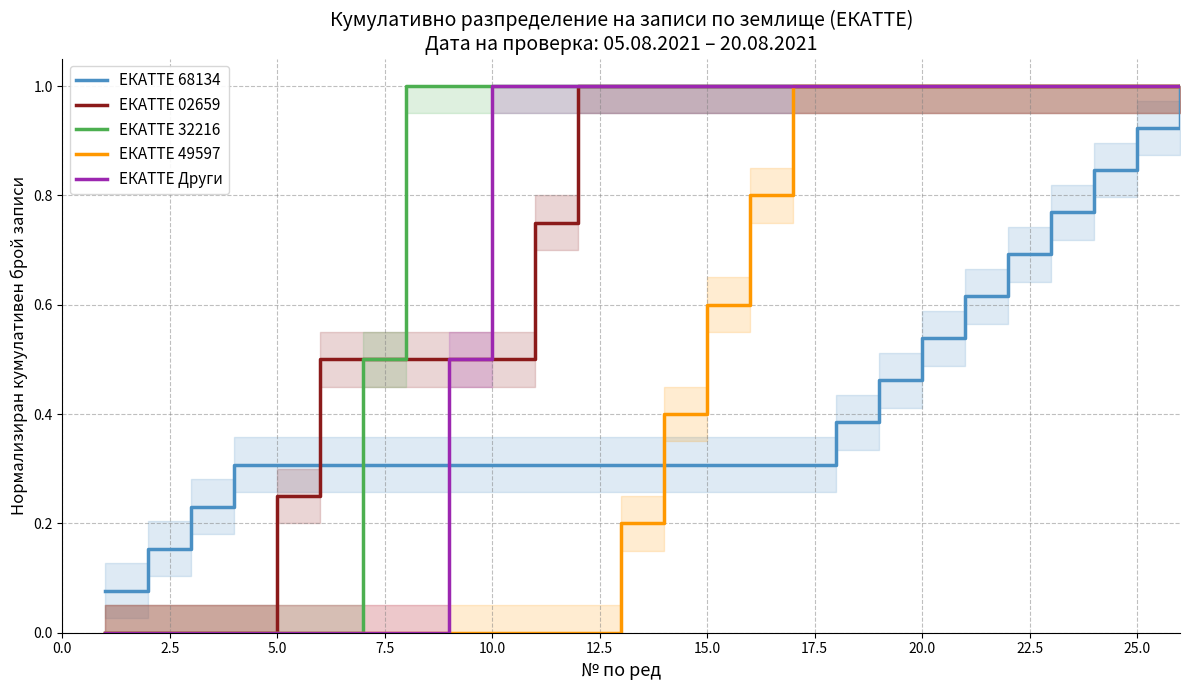

Which series has the largest total across all categories?

ЕКАТТЕ 32216